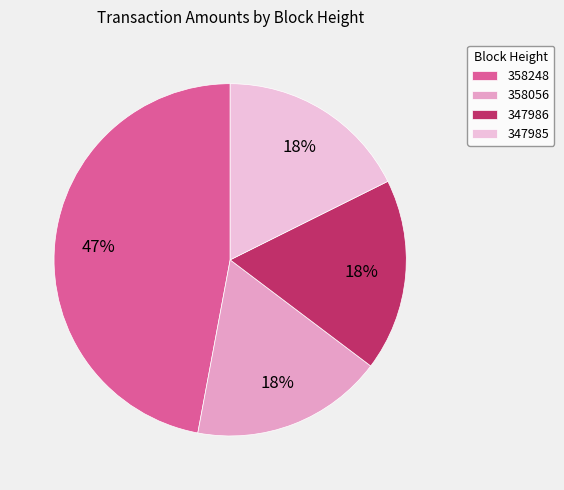

What percentage is the 347985 slice, to the nearest percent?

18%